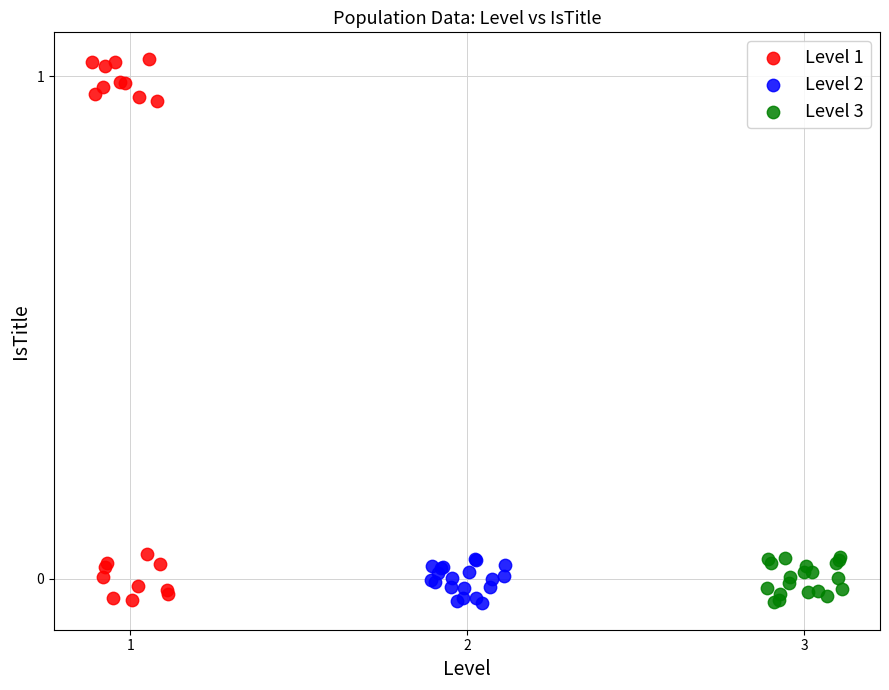

Which series has the widest spread of Y values?

Level 1